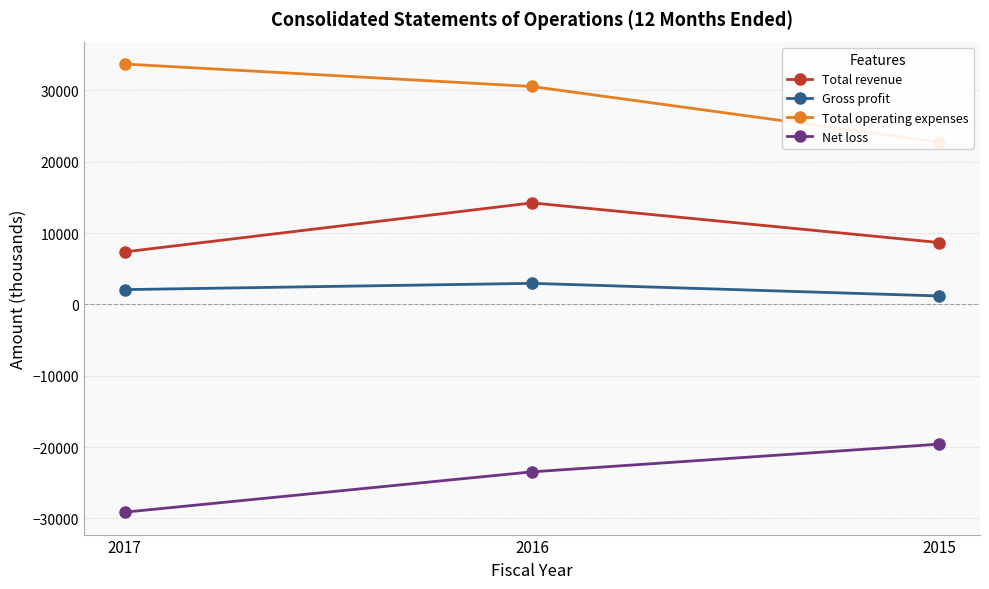

Which category has the highest value across all series?

2017